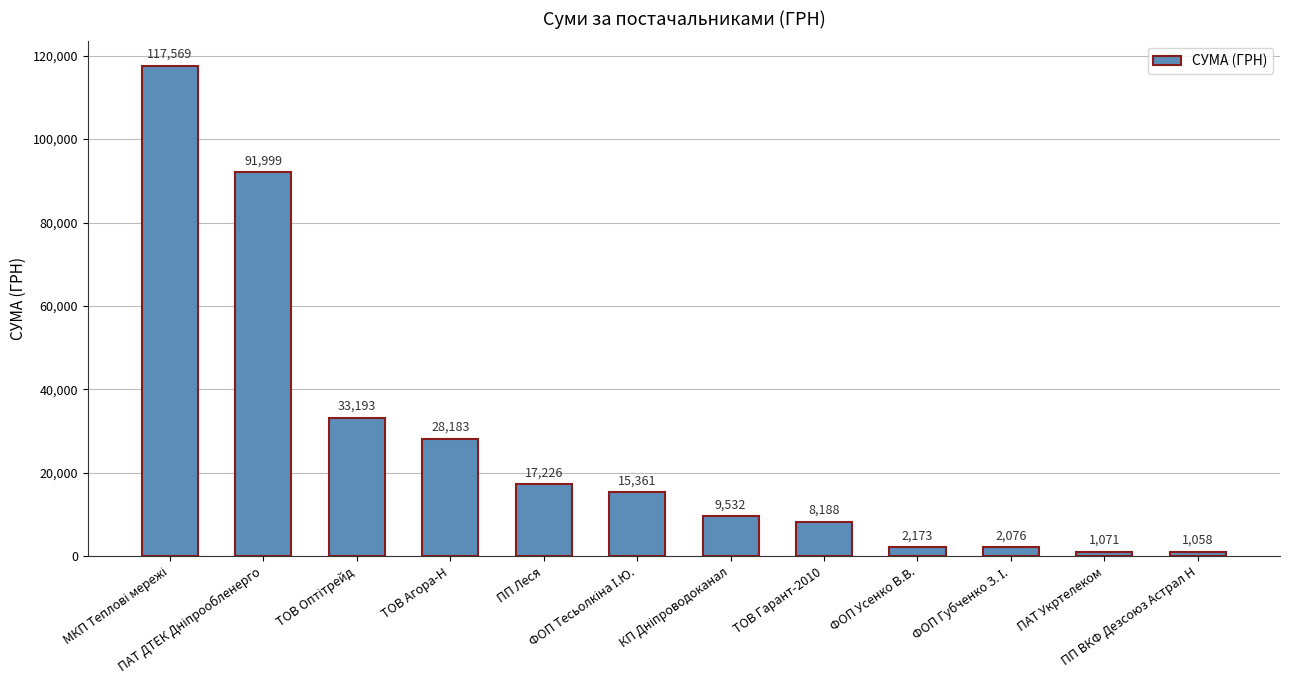

What is the sum of all values?

327628.6